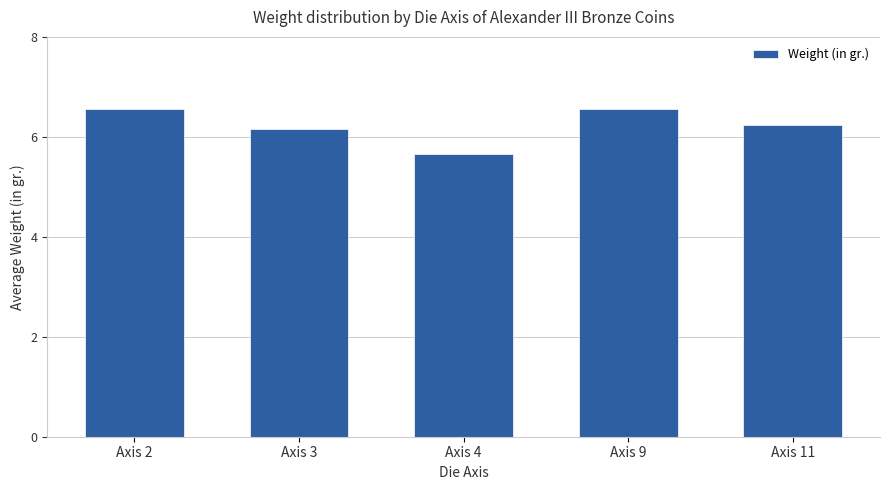

Where does the data first go above 6?

Axis 2